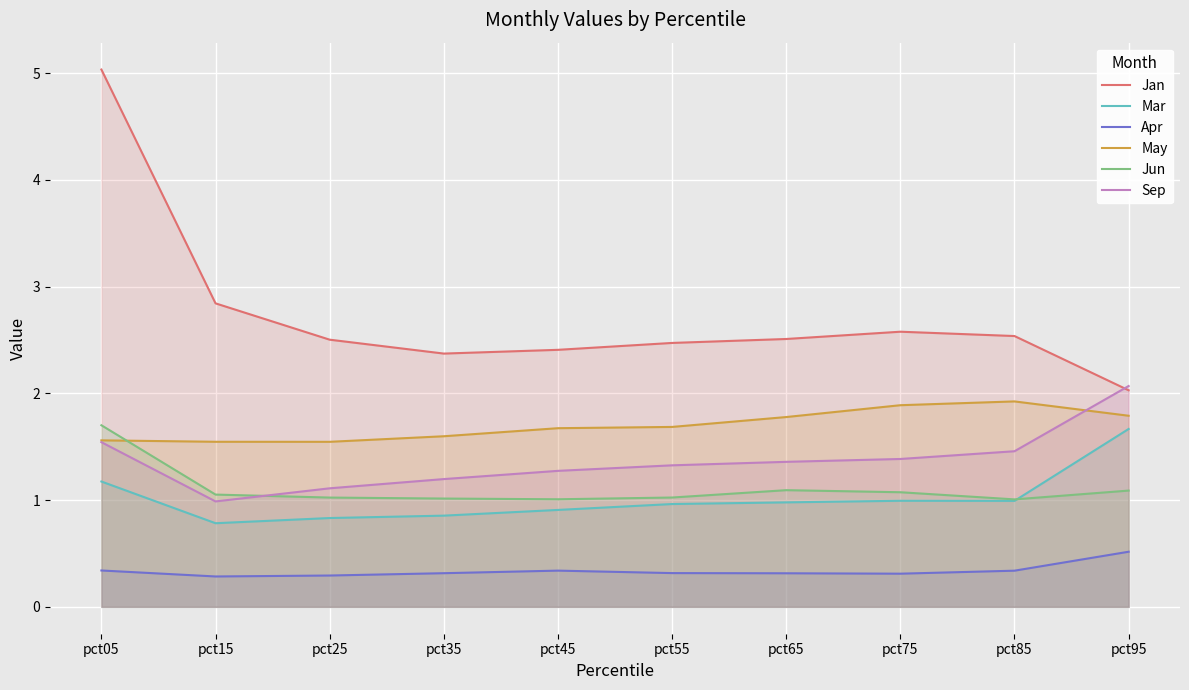

What is the difference between the Sep values at pct75 and pct25?

0.3